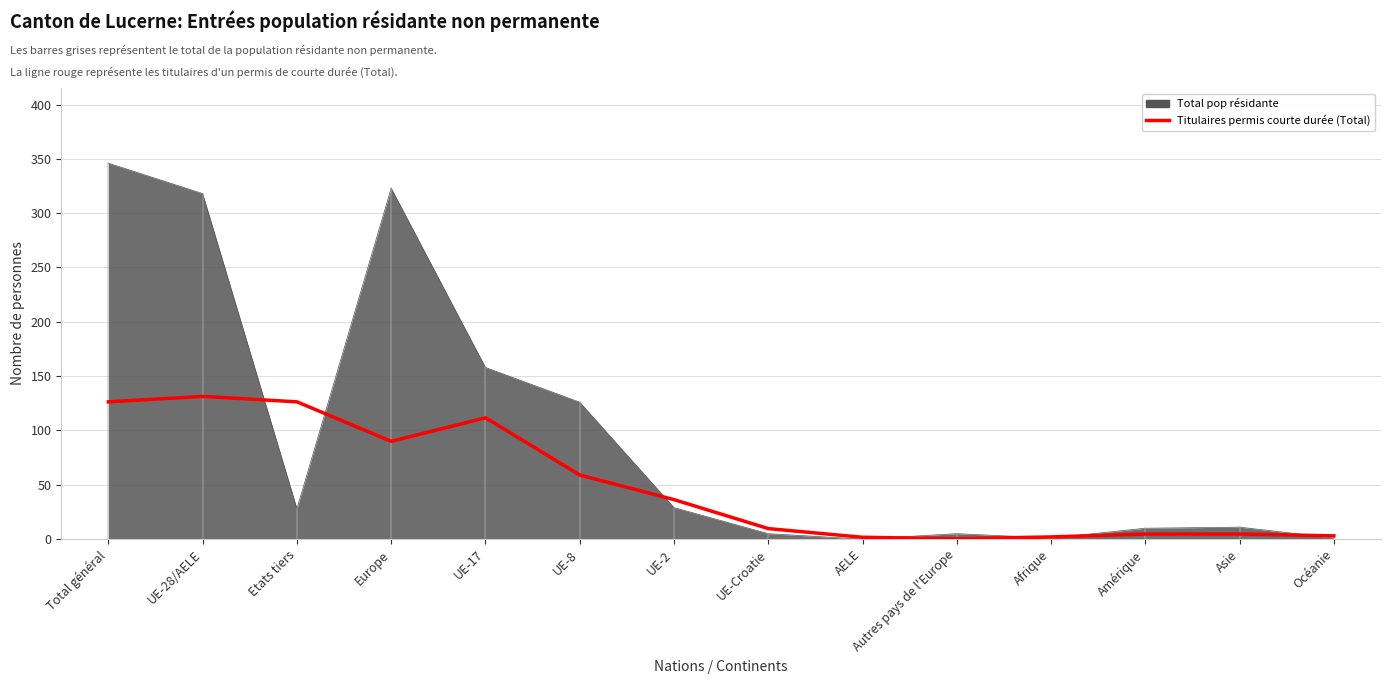

Which category has the highest value across all series?

Total général